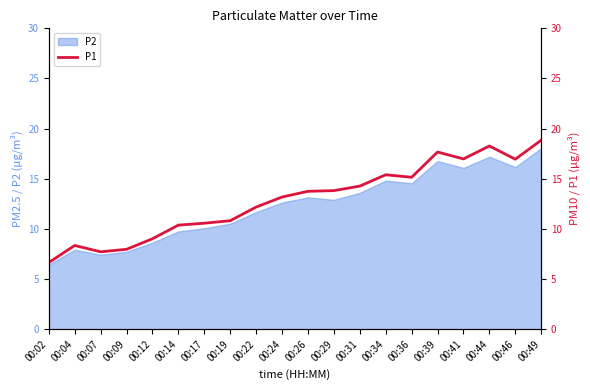

True or false: the data has more than 2 interior local peaks.

True